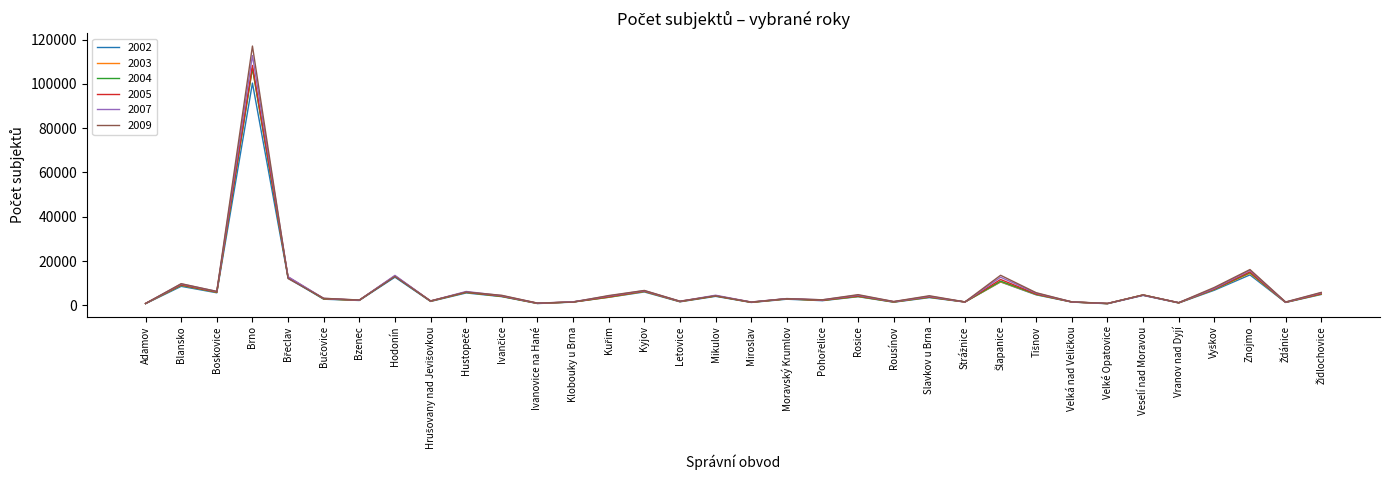

Which series has the largest range (max minus min)?

2009